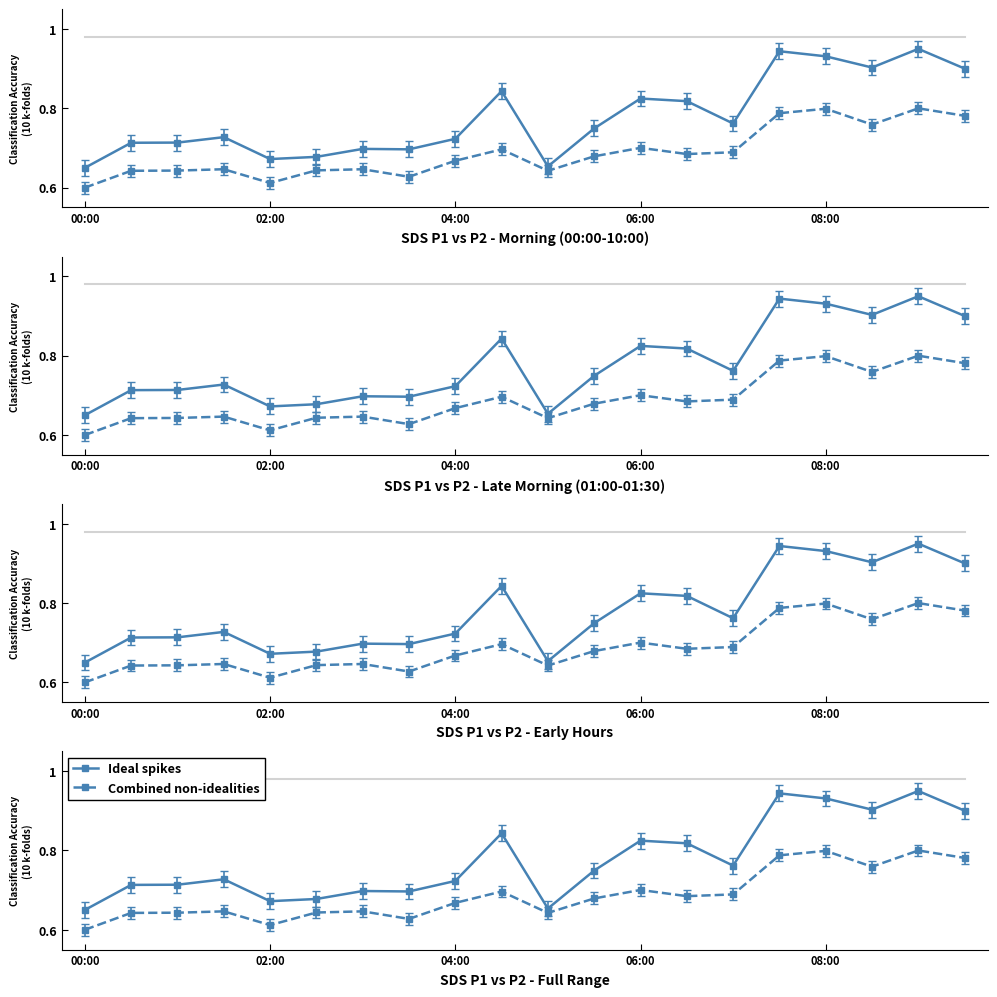

At how many categories does at least one series exceed 0?

20